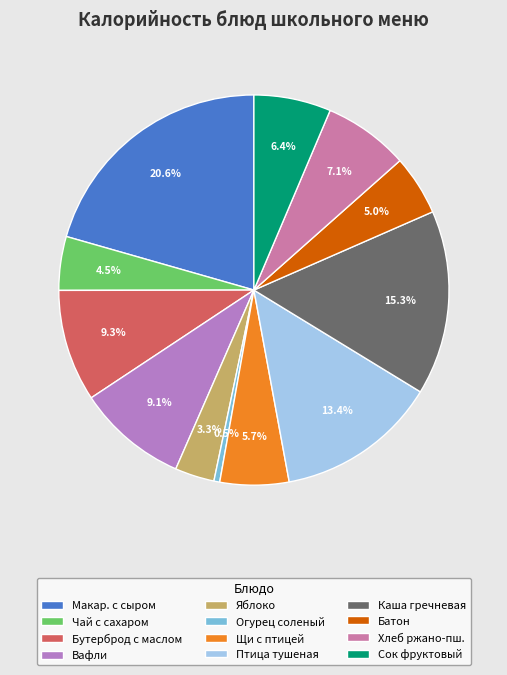

What is the ratio of the value at Бутерброд с маслом to the value at Макар. с сыром?

0.5